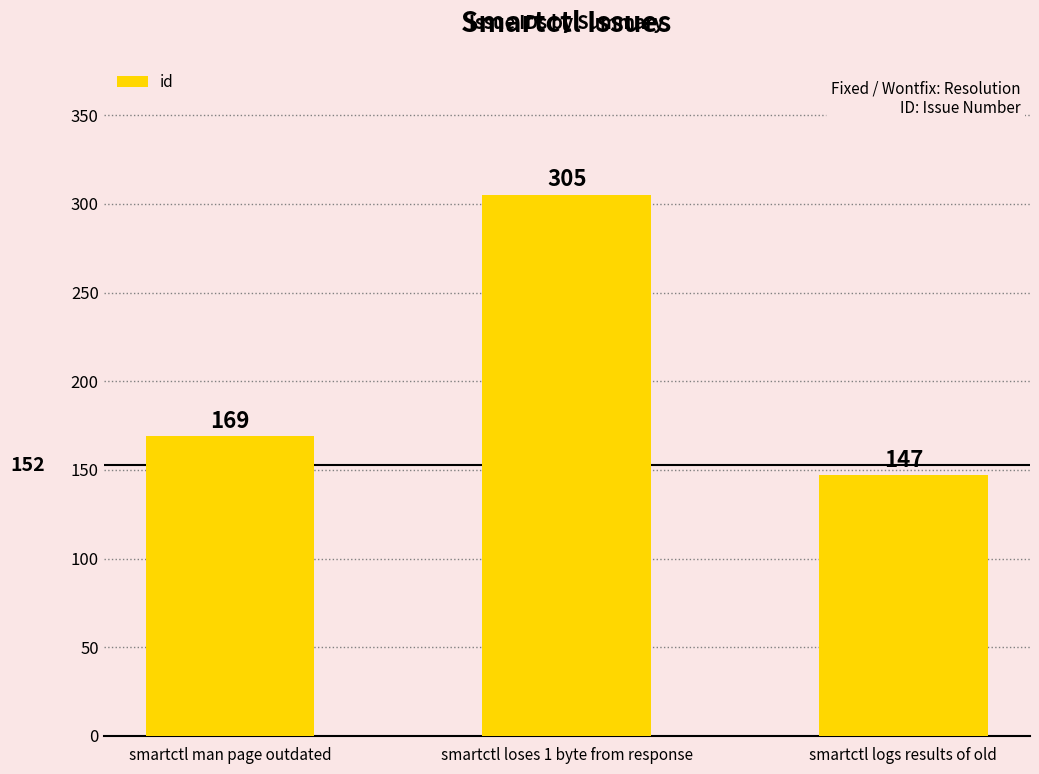

Reading left to right, what are all the values shown in this chart?

169	305	147